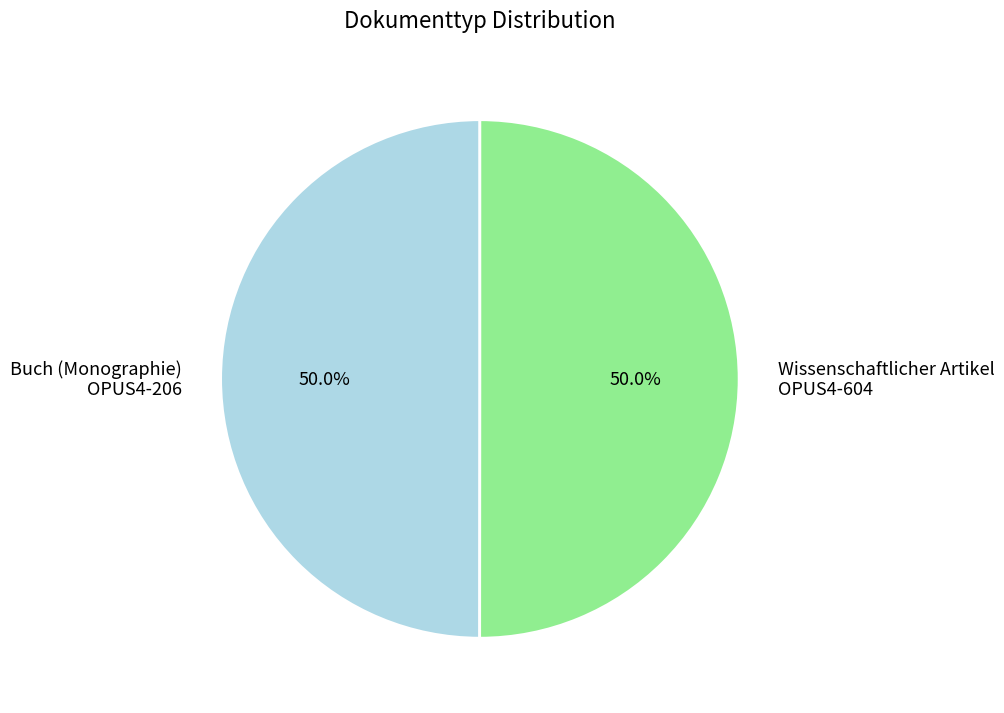

Approximately how many times larger is the value at Wissenschaftlicher Artikel OPUS4-604 compared to Buch (Monographie) OPUS4-206?

1.0